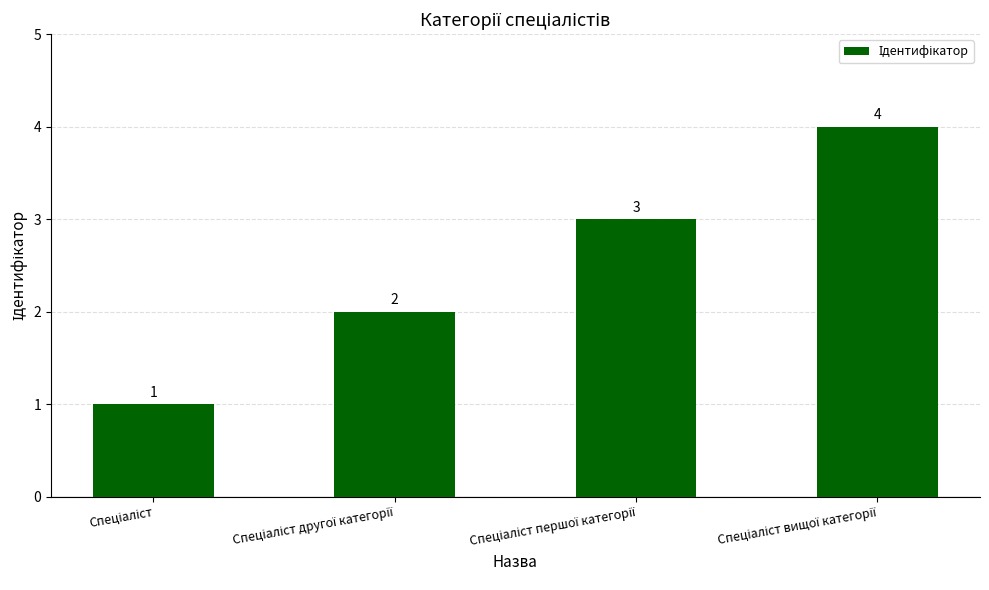

Count the number of categories in the chart.

4